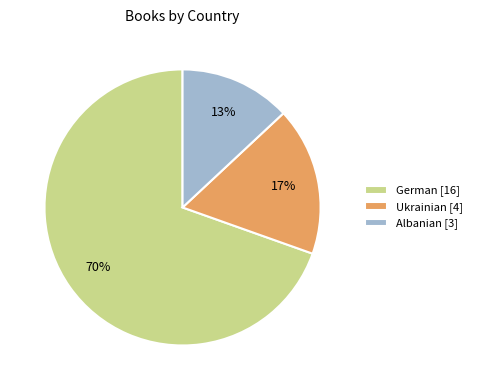

Do Albanian and German together represent more than half of the pie?

Yes